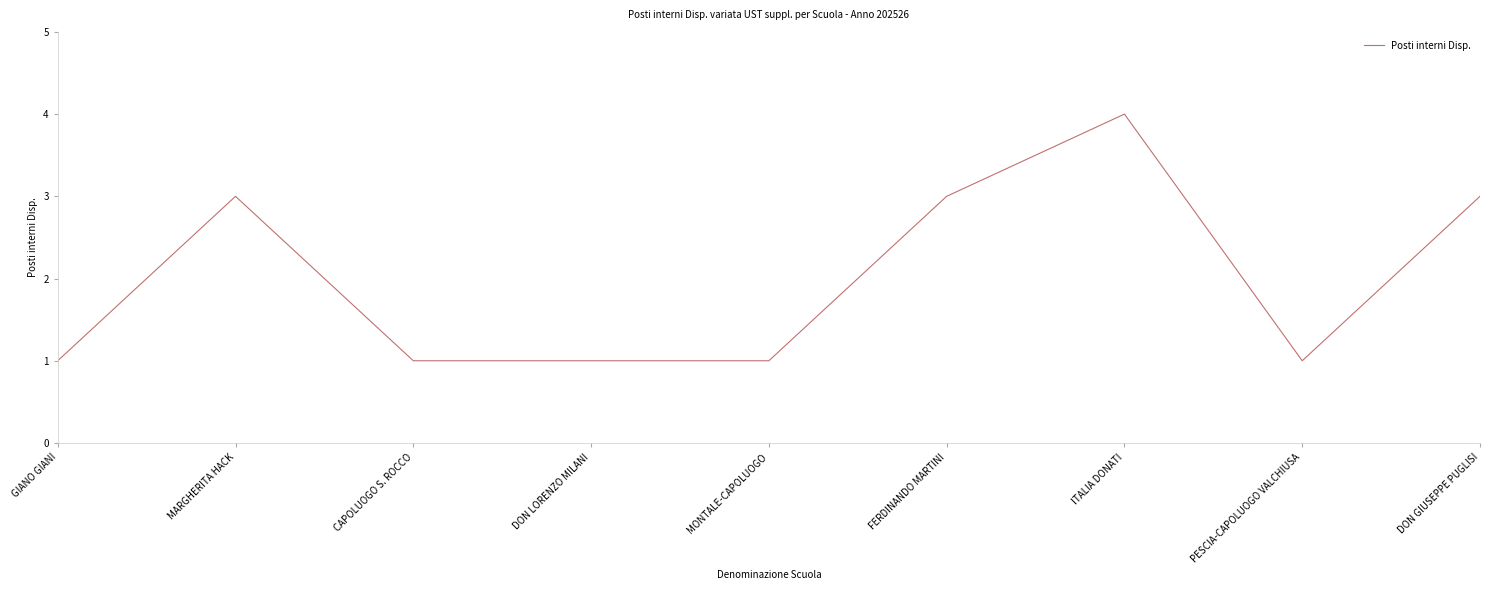

What position from the left is PESCIA-CAPOLUOGO VALCHIUSA?

8